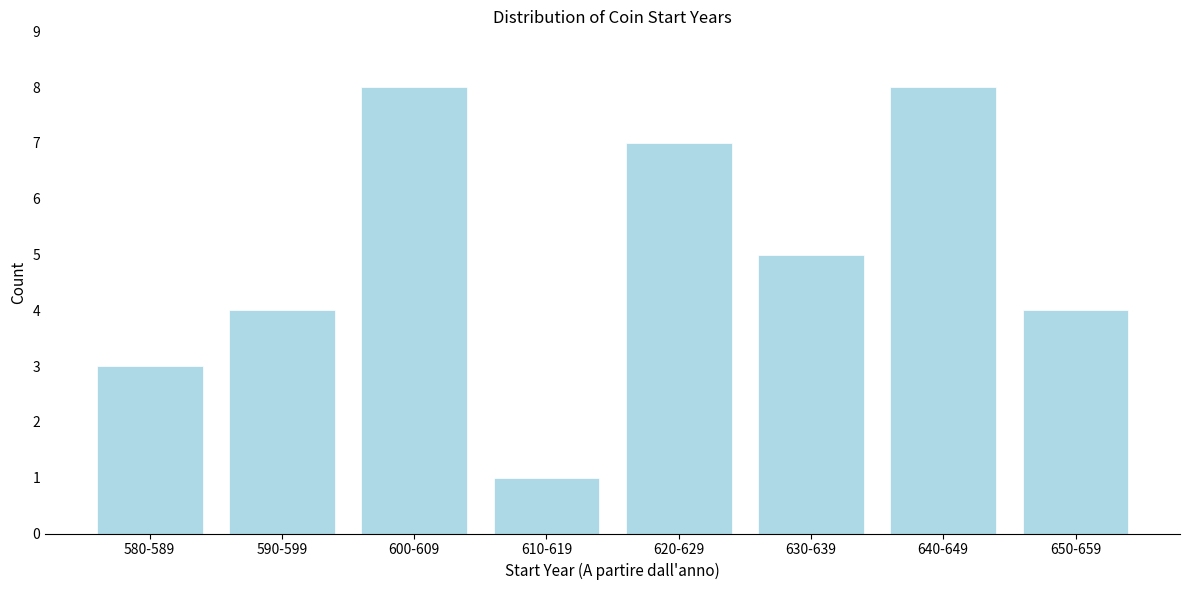

Reading right to left, what are all the values shown in this chart?

4	8	5	7	1	8	4	3